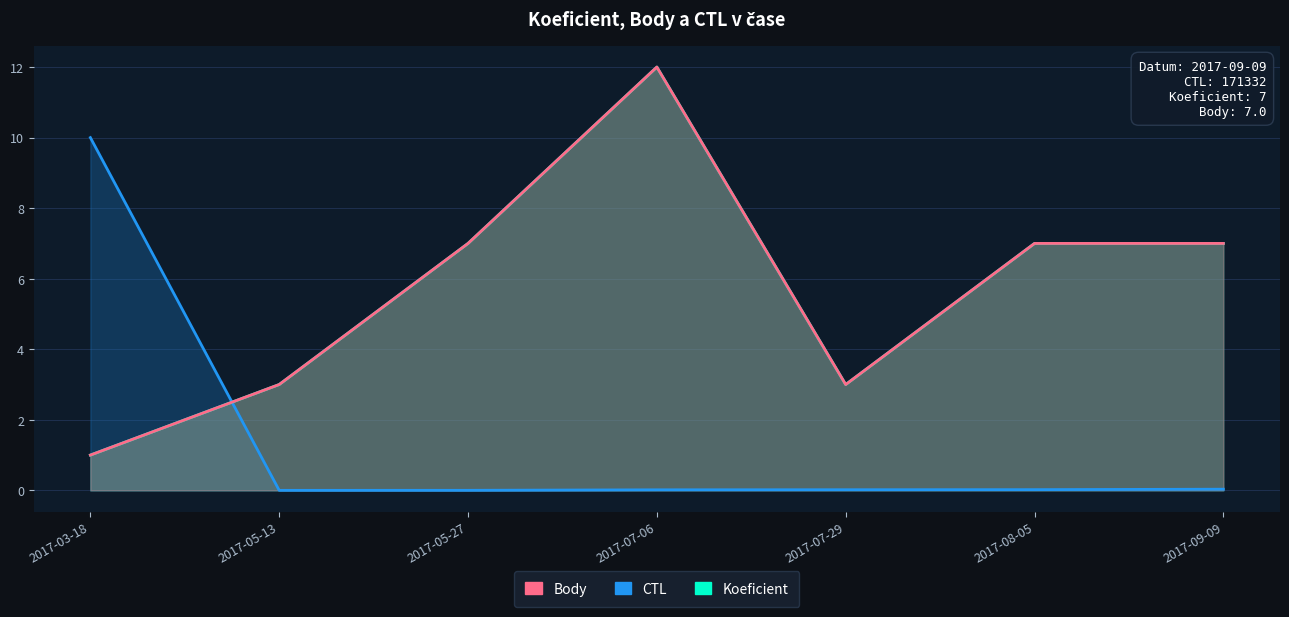

How many lines are shown in the chart?

3